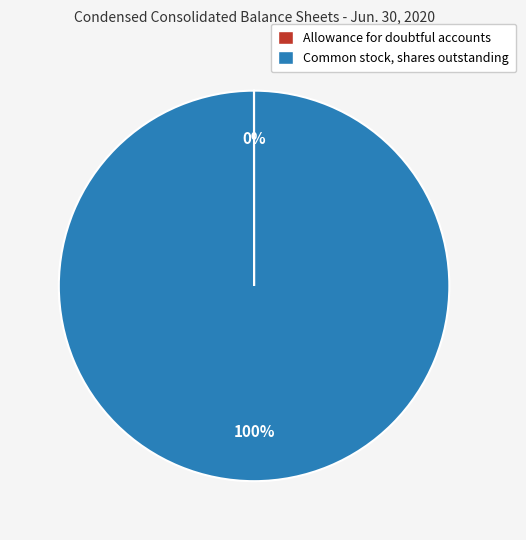

Is there a majority slice in this chart?

Yes